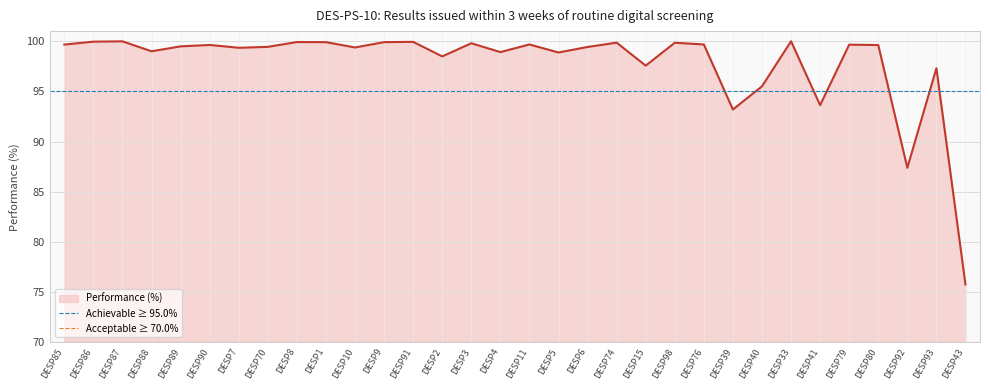

What is the value of the Achievable ≥ 95.0% point at the 1st from the left?

95